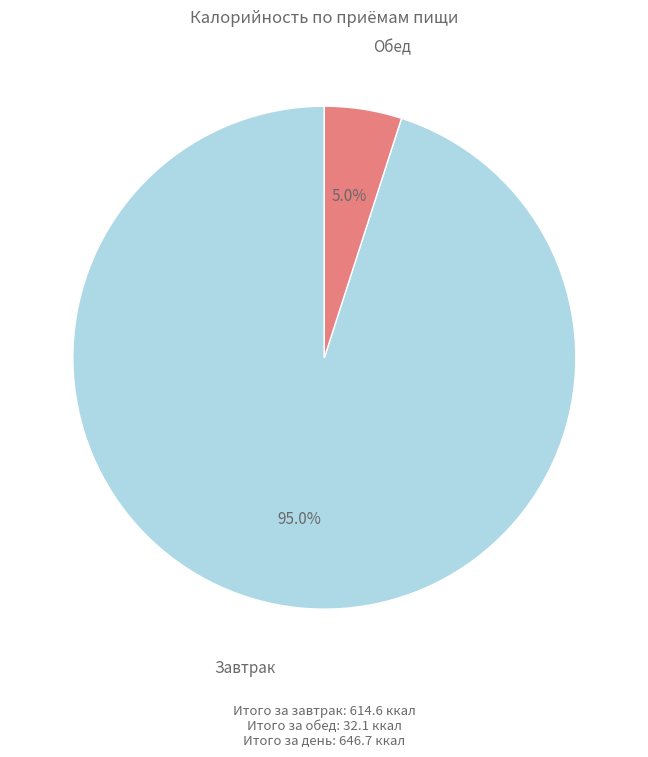

Does any single category account for the majority?

Yes